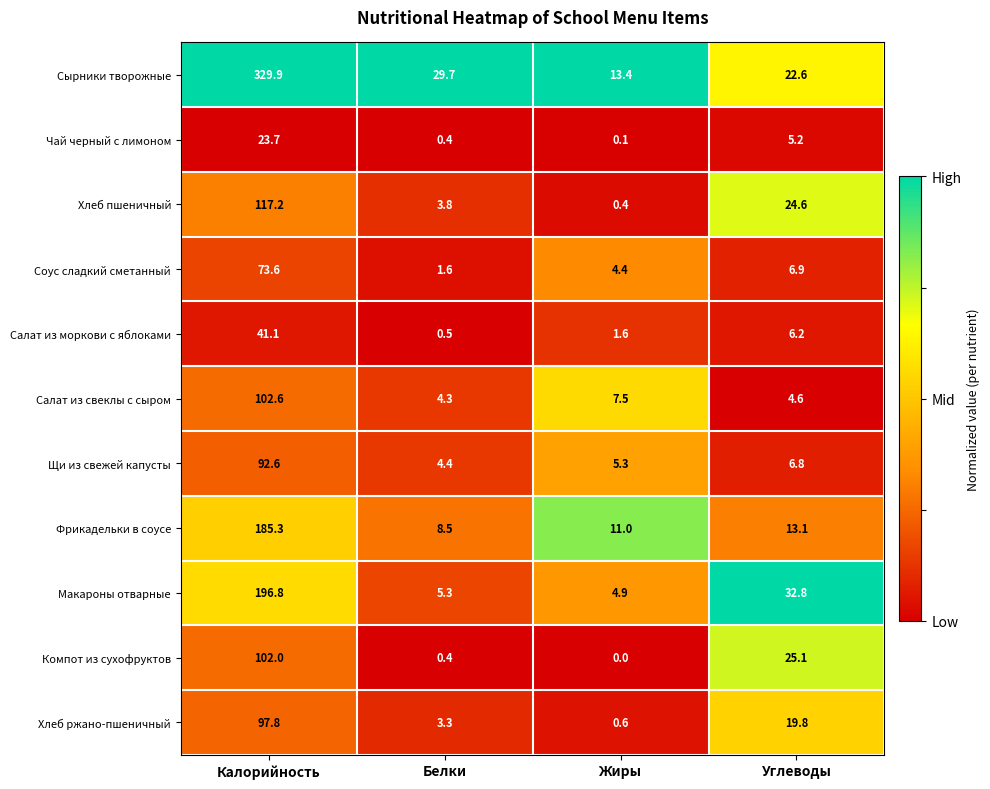

Which series has the widest spread of values?

Сырники творожные